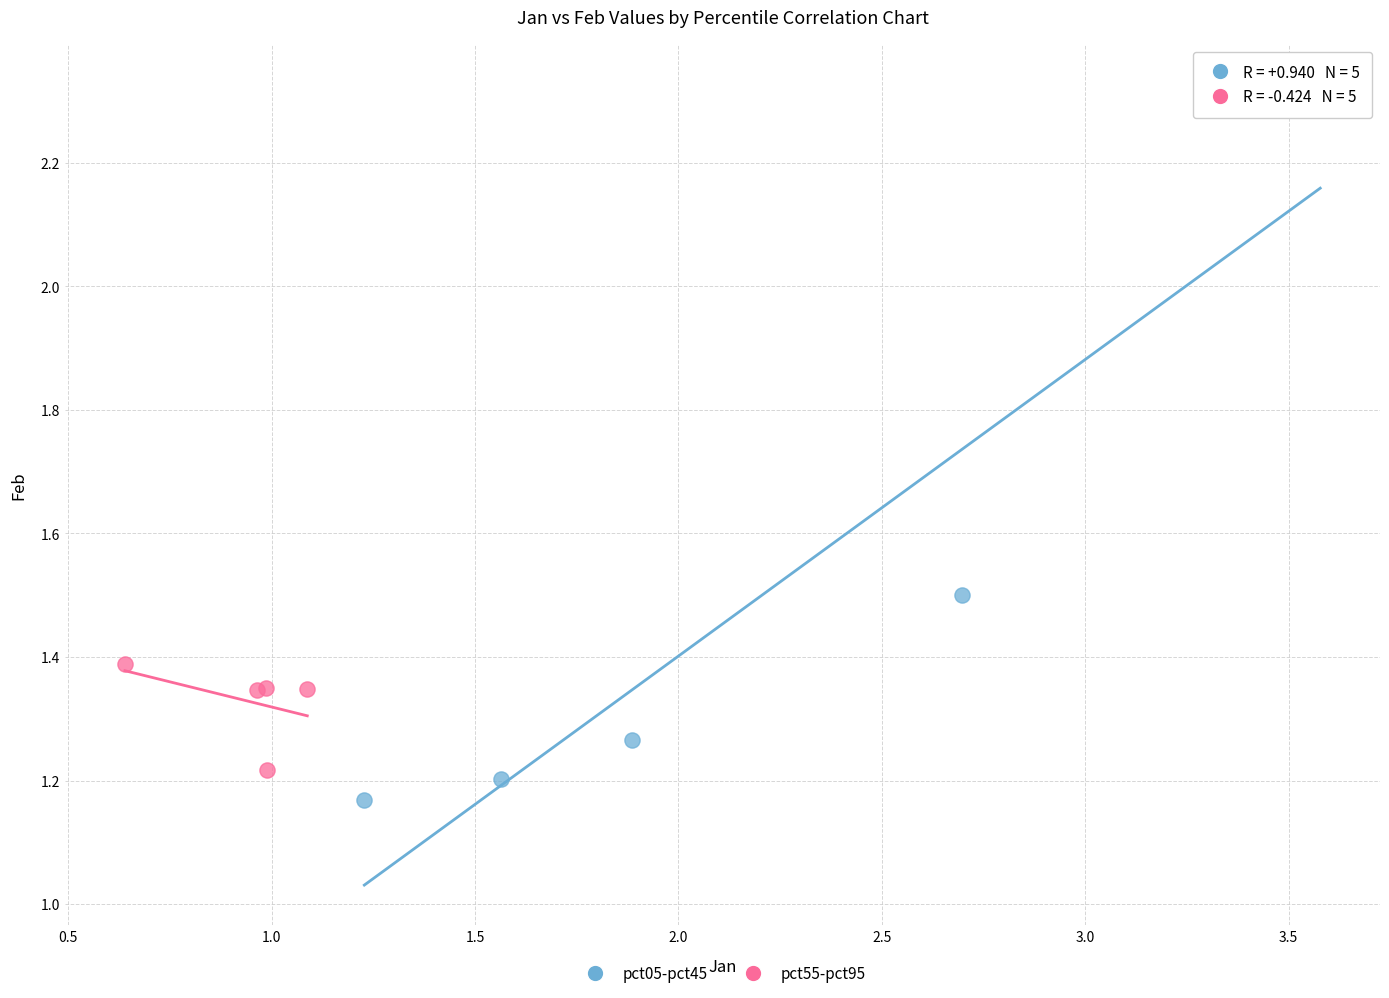

What are all the series names shown in the legend?

pct05-pct45, pct55-pct95